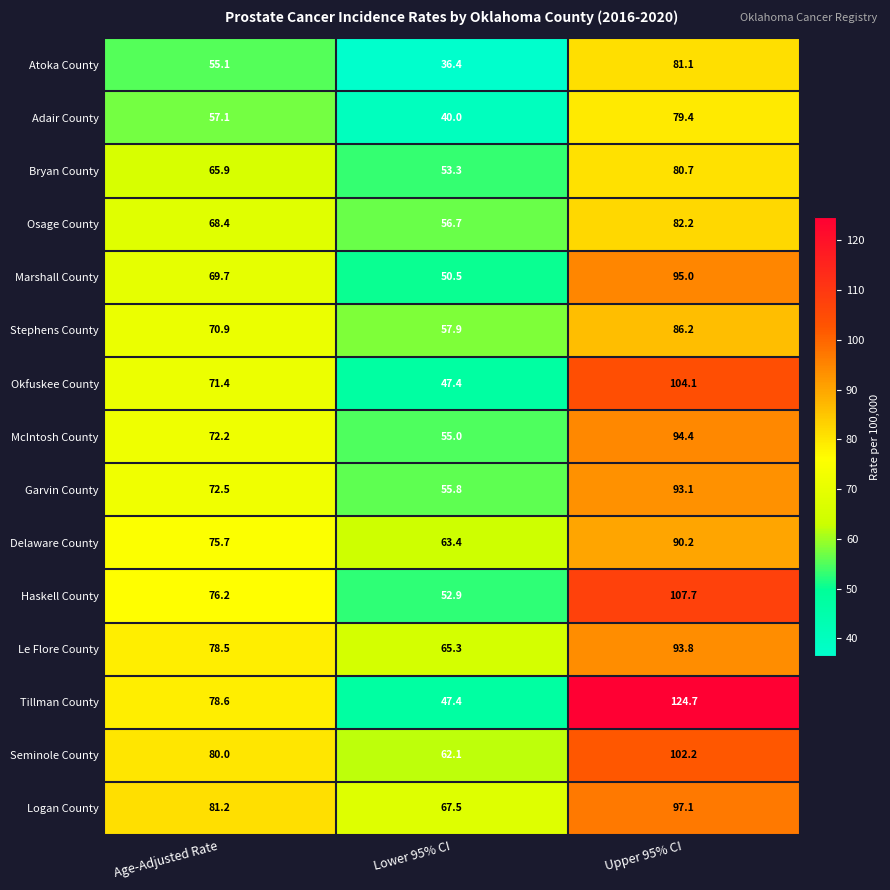

Rank the series by their maximum value, from lowest to highest.

Adair County, Bryan County, Atoka County, Osage County, Stephens County, Delaware County, Garvin County, Le Flore County, McIntosh County, Marshall County, Logan County, Seminole County, Okfuskee County, Haskell County, Tillman County